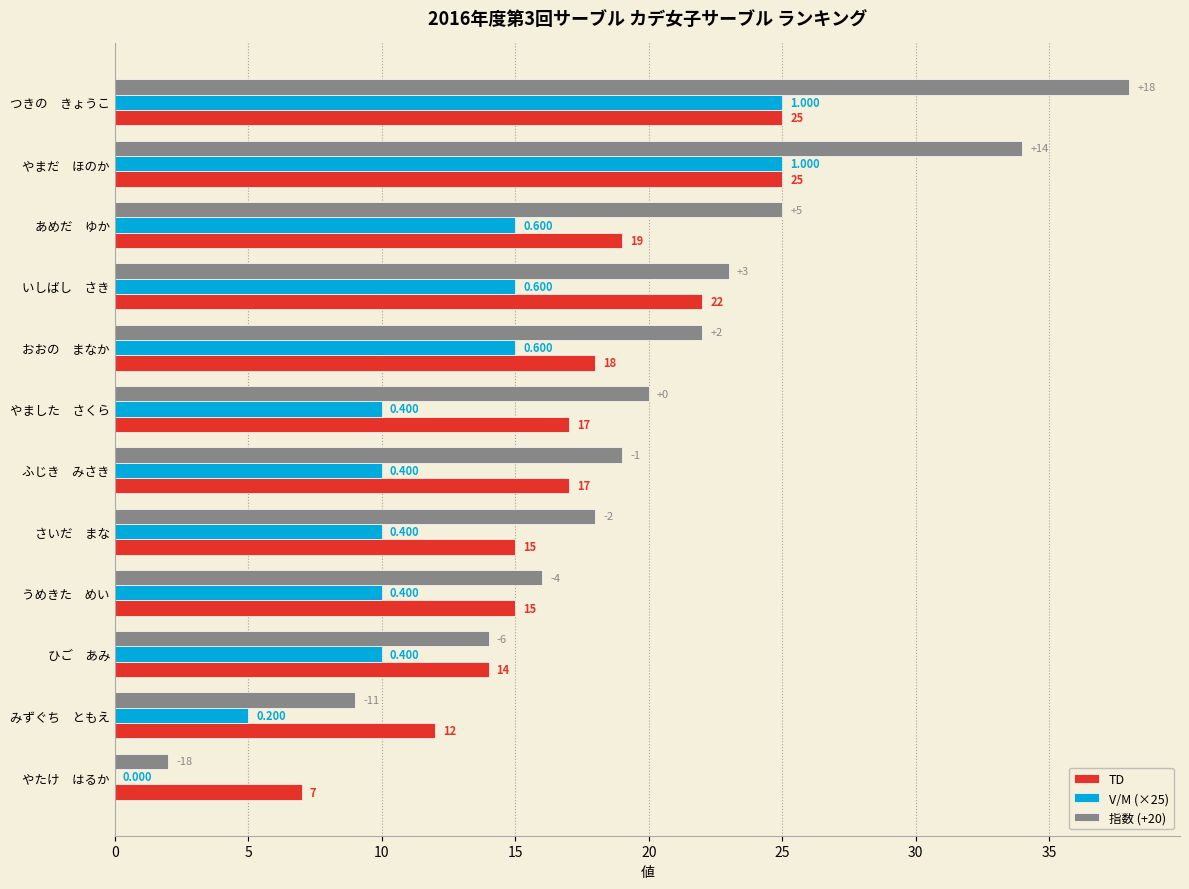

At which category is the sum across all series the highest?

つきの　きょうこ